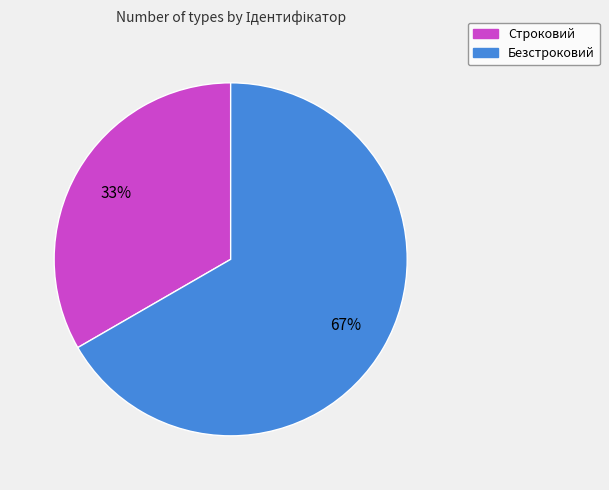

To the nearest percent, what is the average slice percentage?

50%